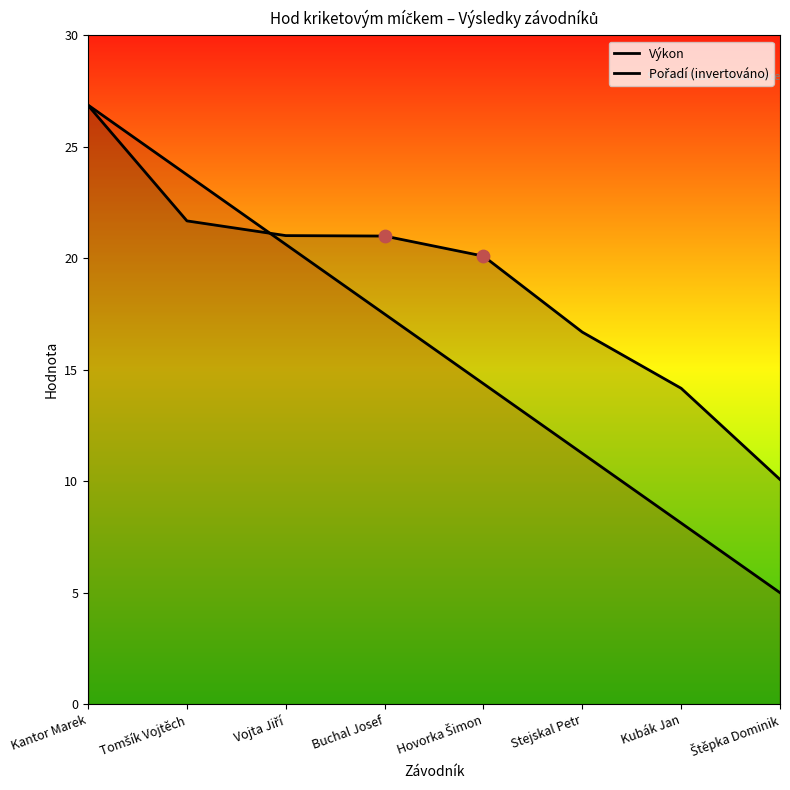

Which series contains the lowest Y value?

Pořadí (invertováno)